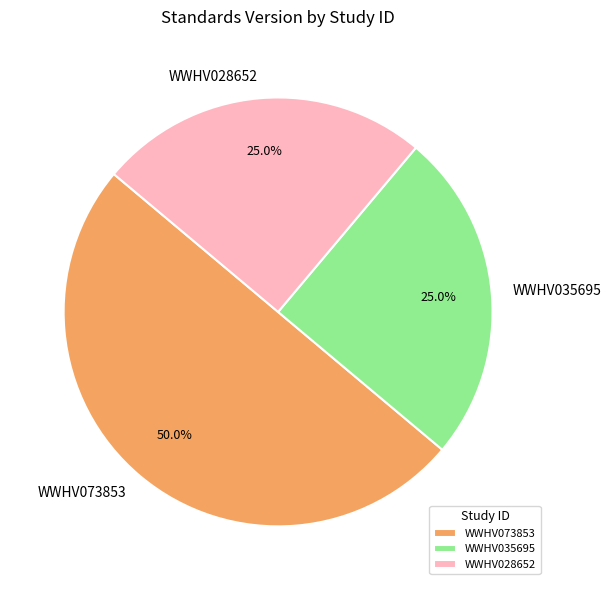

Count the number of slices in the pie.

3